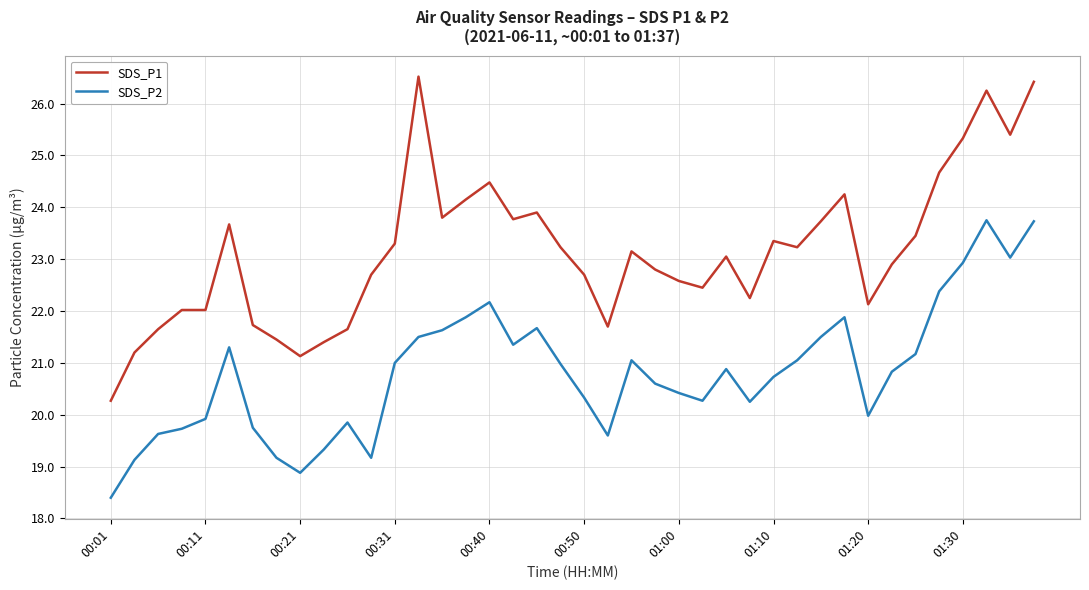

What is the smallest value displayed?

18.4